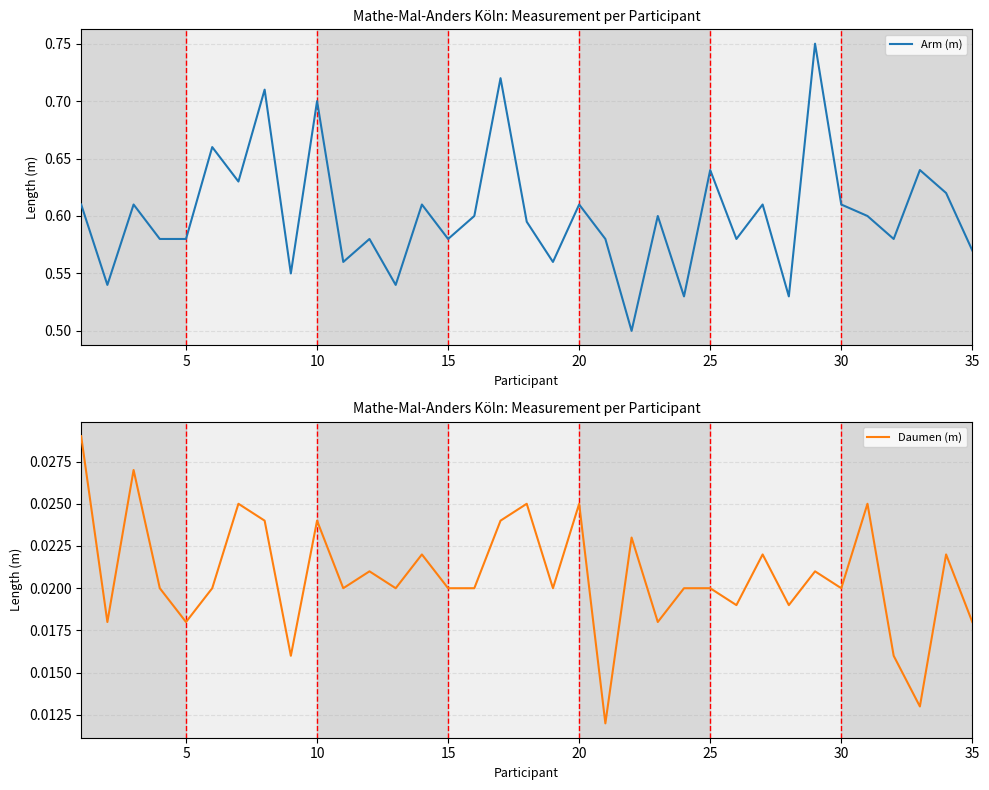

Is it true that Daumen (m) equals 0.0 at 15?

False